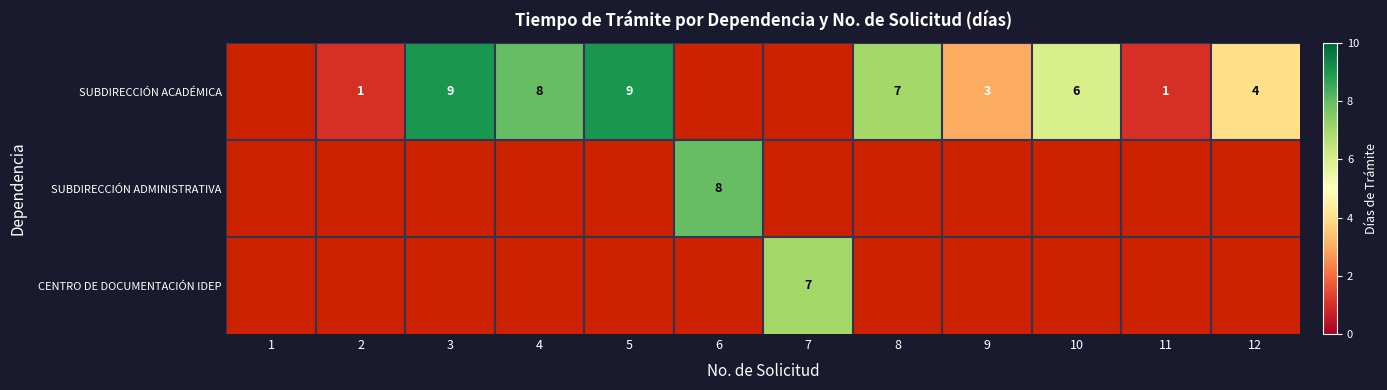

The SUBDIRECCIÓN ACADÉMICA series shows 3 at 10. True or false?

False